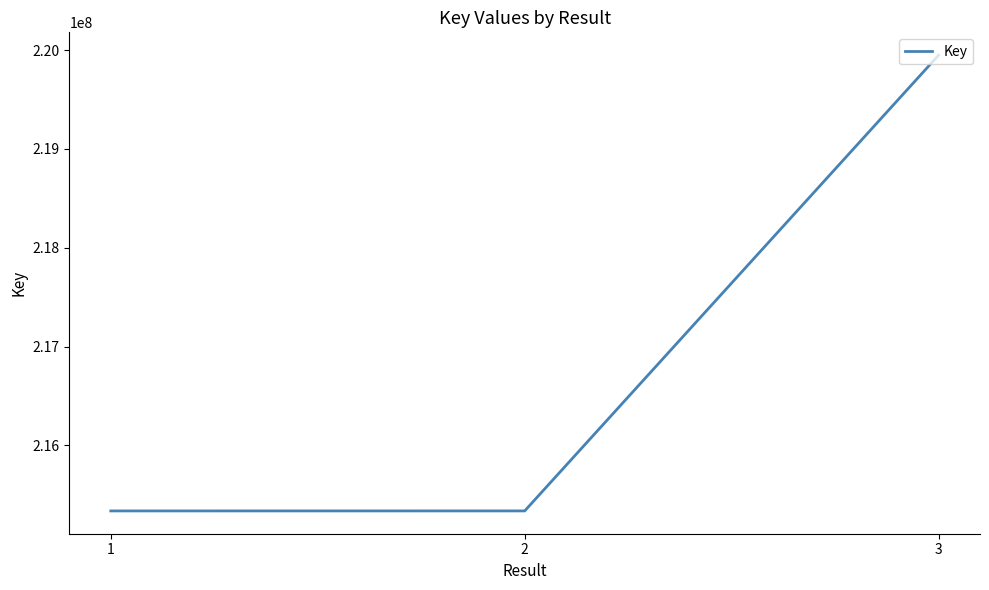

Approximately how many times larger is the value at 2 compared to 1?

1.0